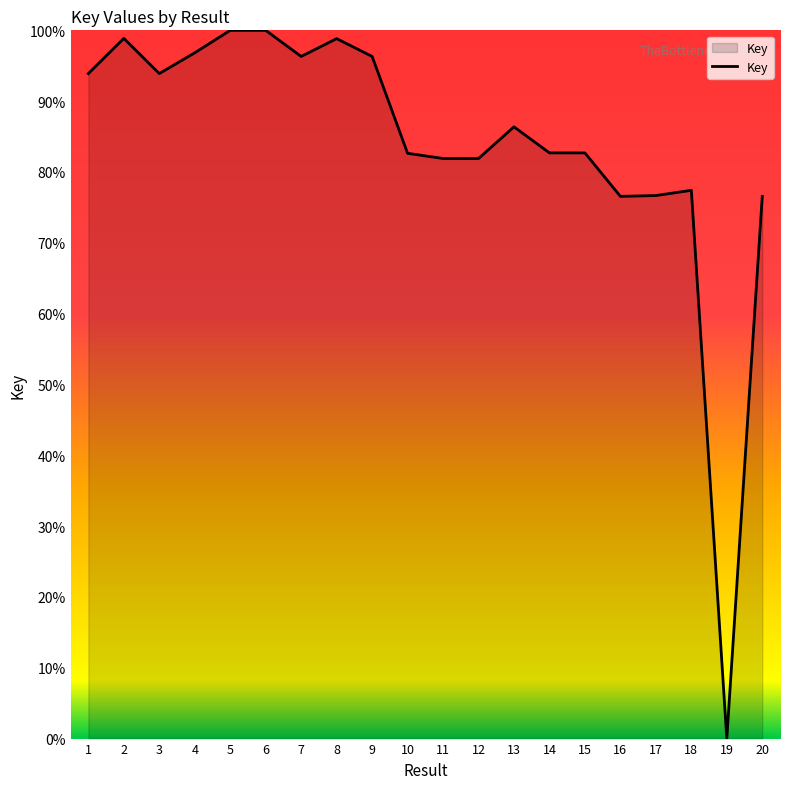

The value at 6 is 135.9. True or false?

False